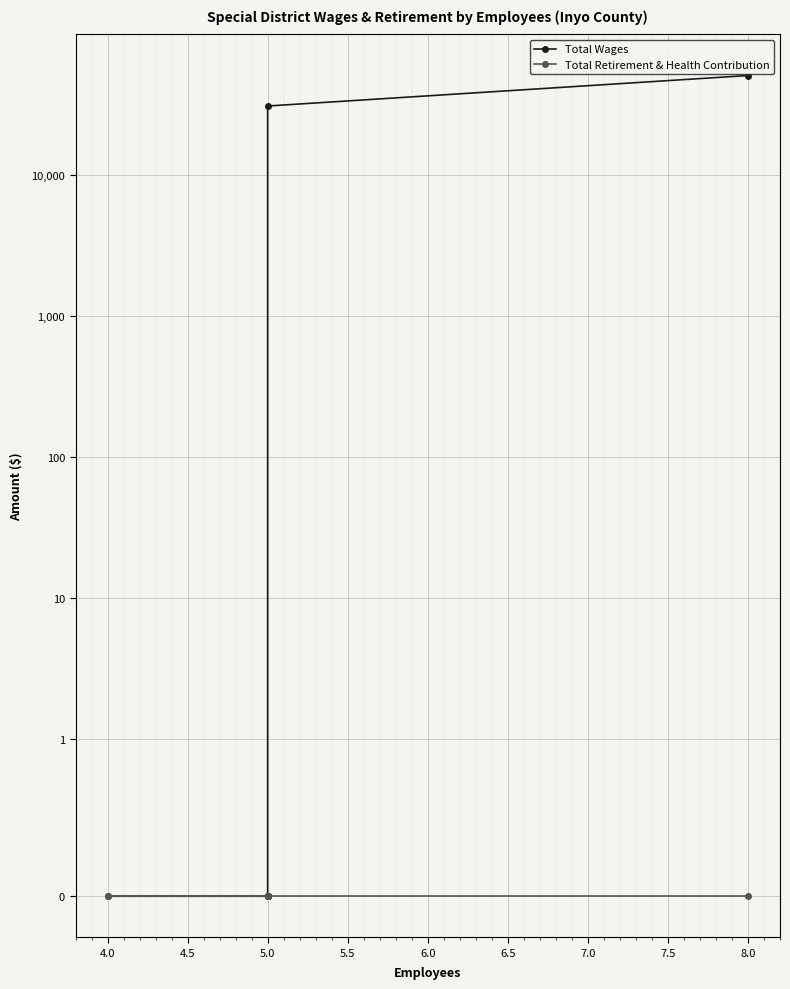

Which series has the largest total across all categories?

Total Wages